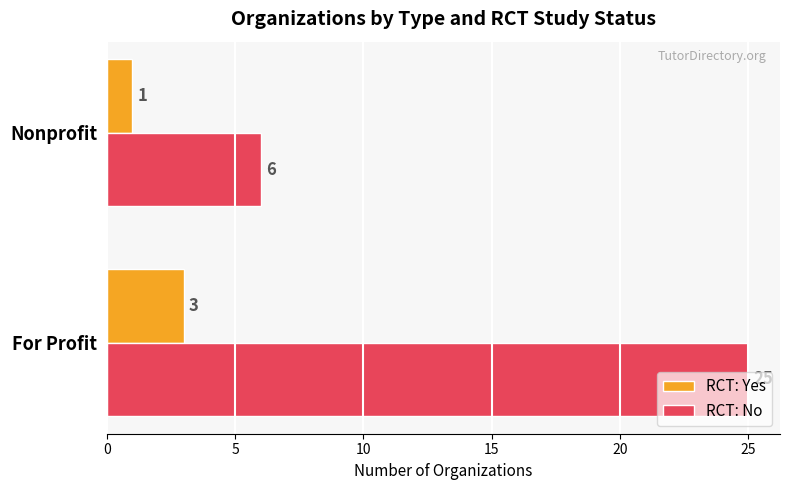

What is the sum of all RCT: Yes values?

4